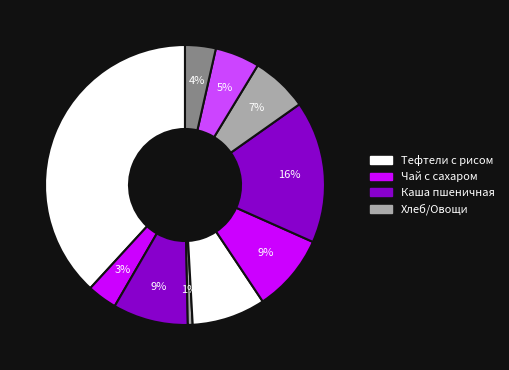

How many segments does this pie chart have?

10